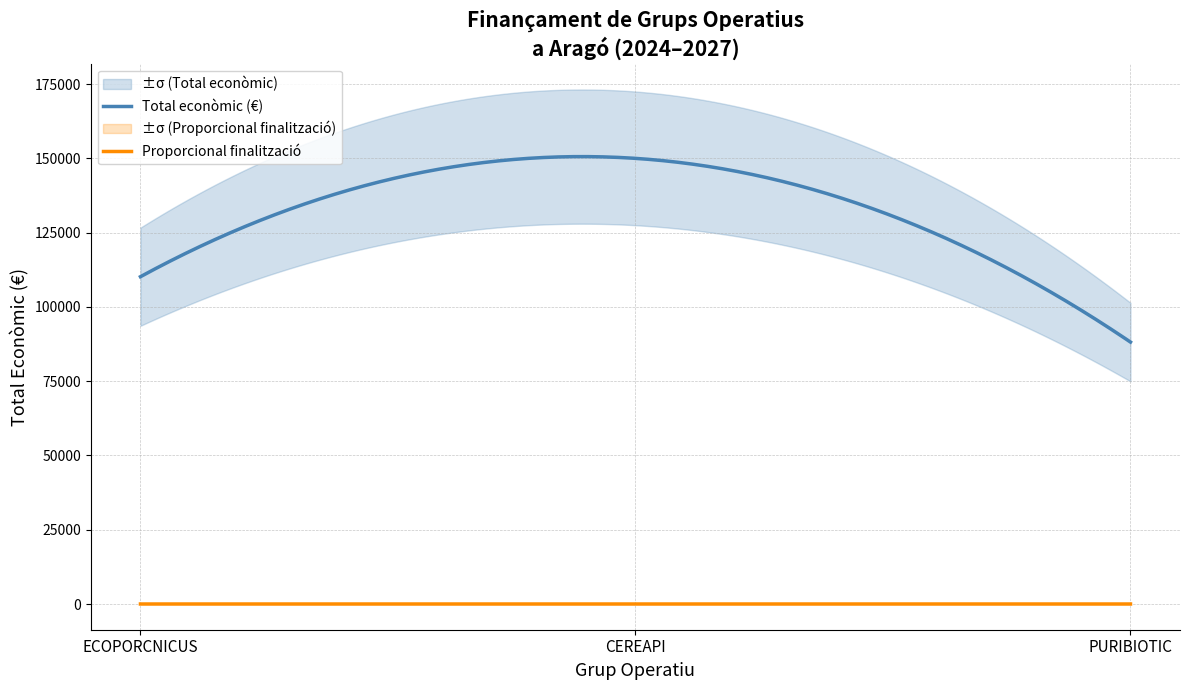

The Total econòmic series shows 60451 at CEREAPI. True or false?

False